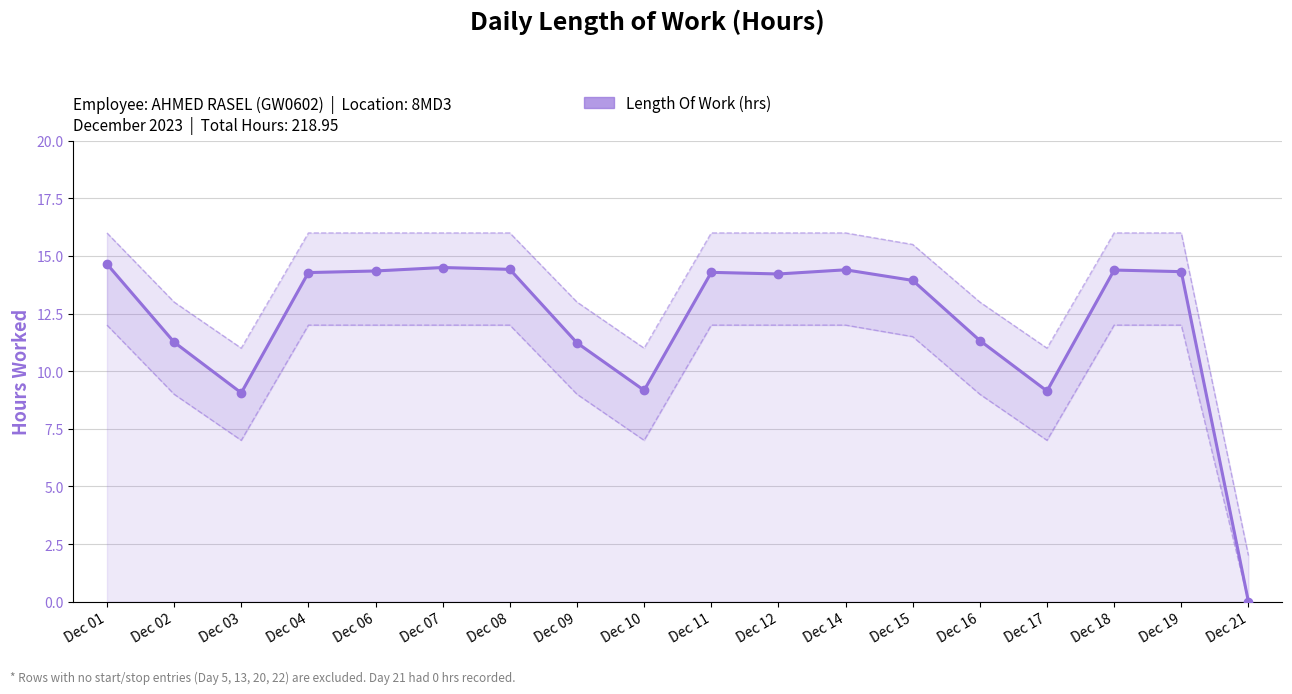

How many values are below 14?

8